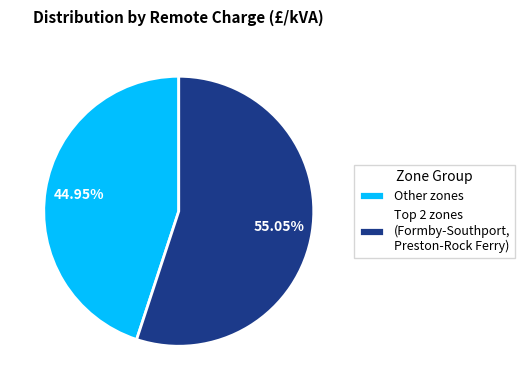

Does Other zones represent more than half of the total?

No